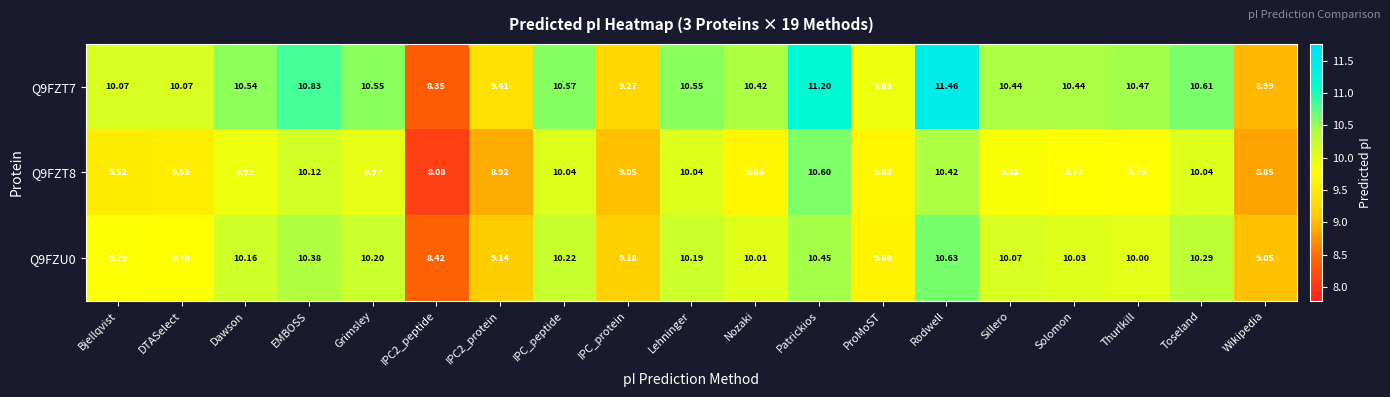

What is the total value across all series at IPC2_peptide?

24.9